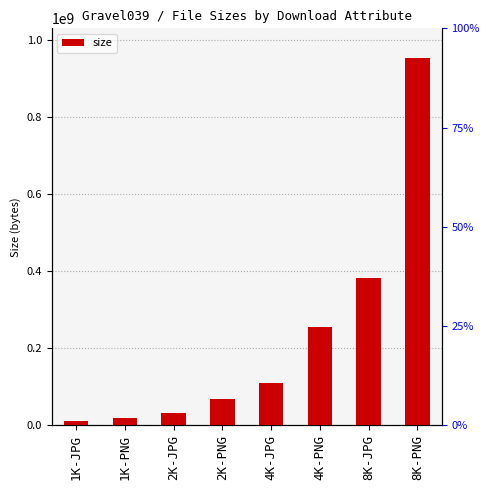

Rank the categories by value from lowest to highest.

1K-JPG, 1K-PNG, 2K-JPG, 2K-PNG, 4K-JPG, 4K-PNG, 8K-JPG, 8K-PNG